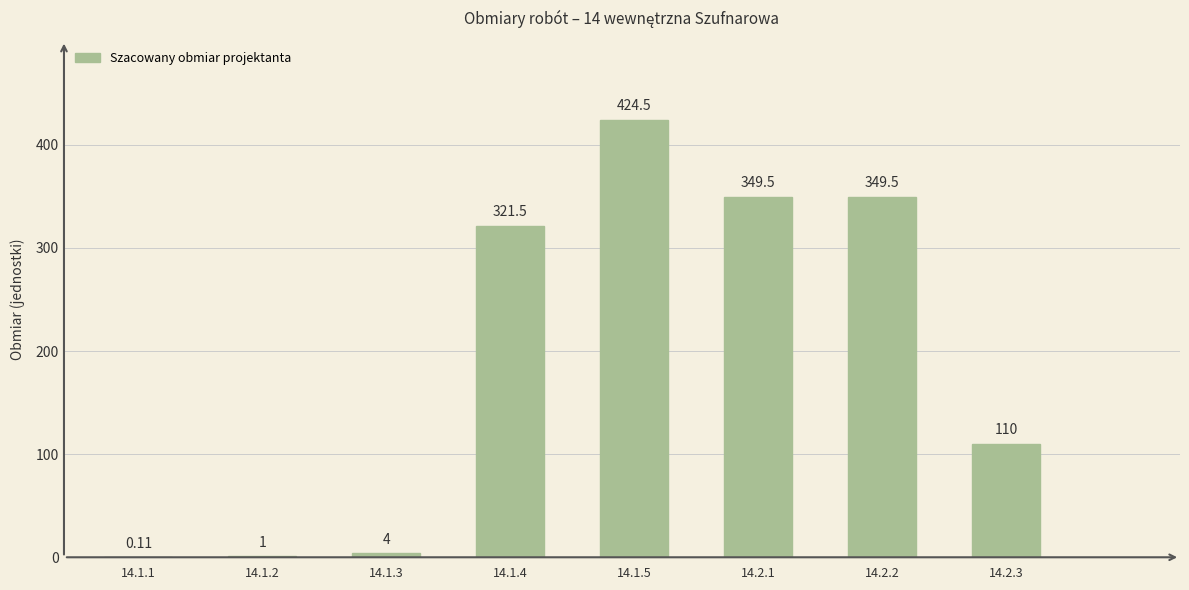

Count the number of data series in this chart.

1